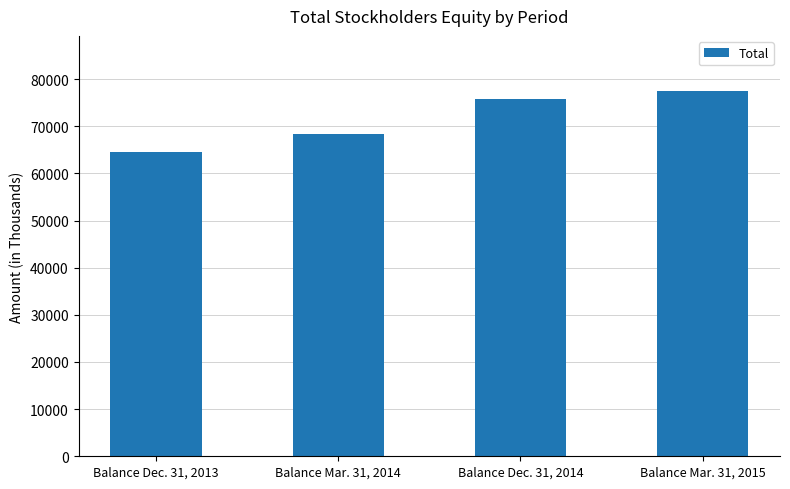

What is the approximate value at Balance Mar. 31, 2015?

77544